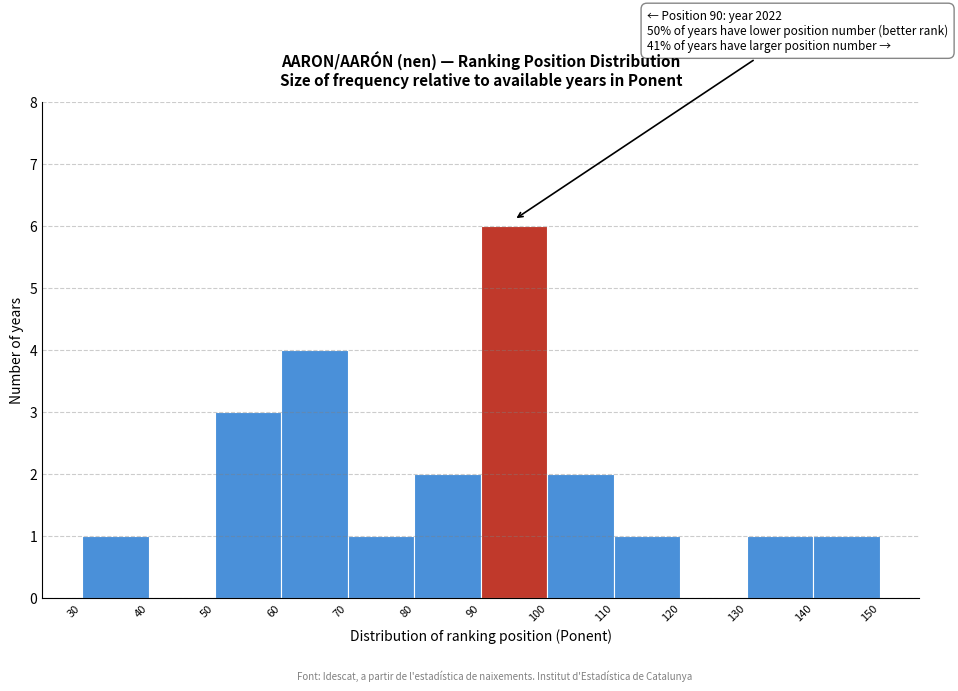

Over which range of the x-axis is the bar tallest?

90 to 100